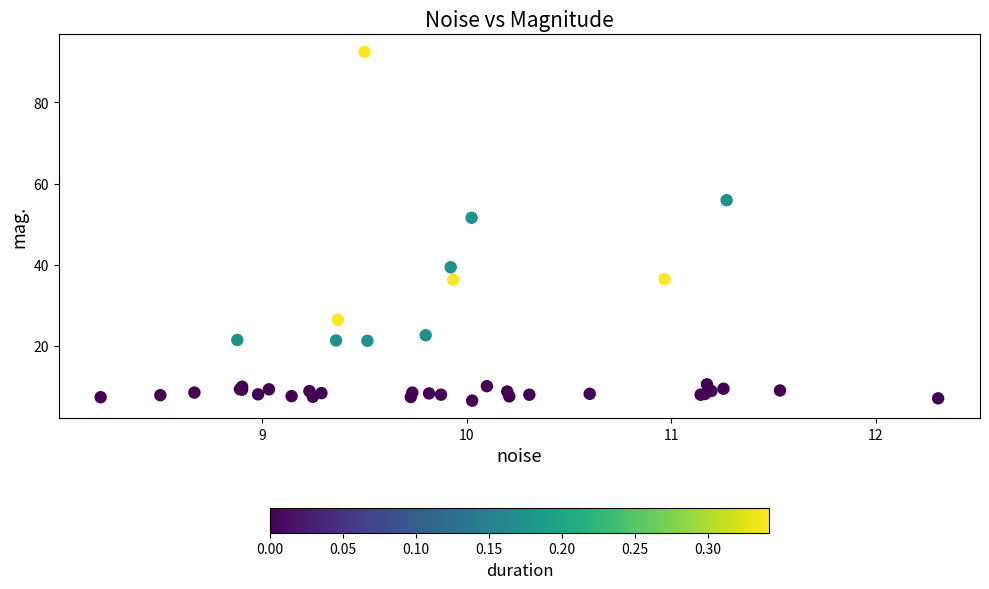

What Y value in the scatter plot is closest to 49?

51.6